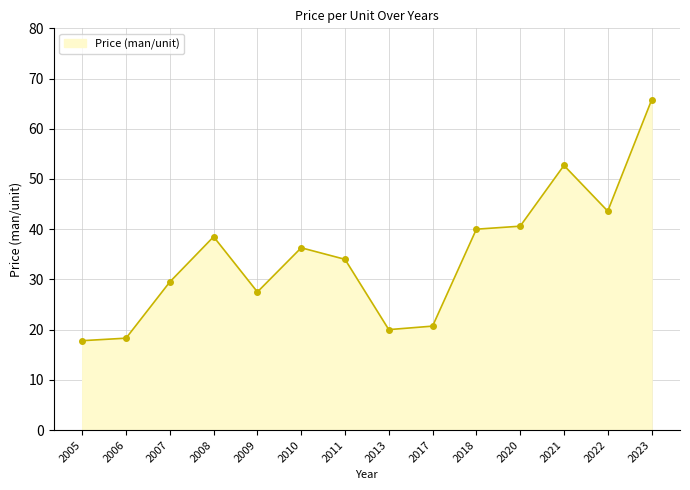

What is the value of the 13th point from the left?

43.6